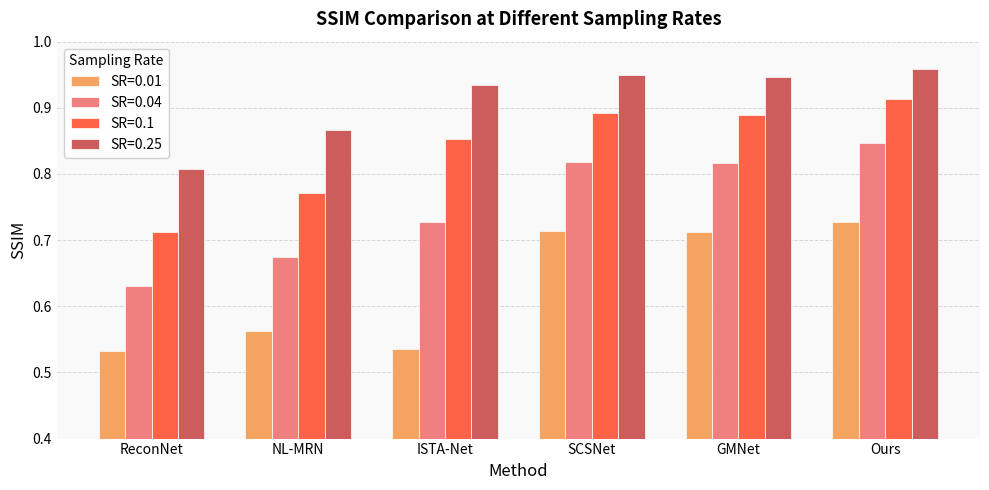

What is the difference between the maximum and second lowest values in the SR=0.01 series?

0.2